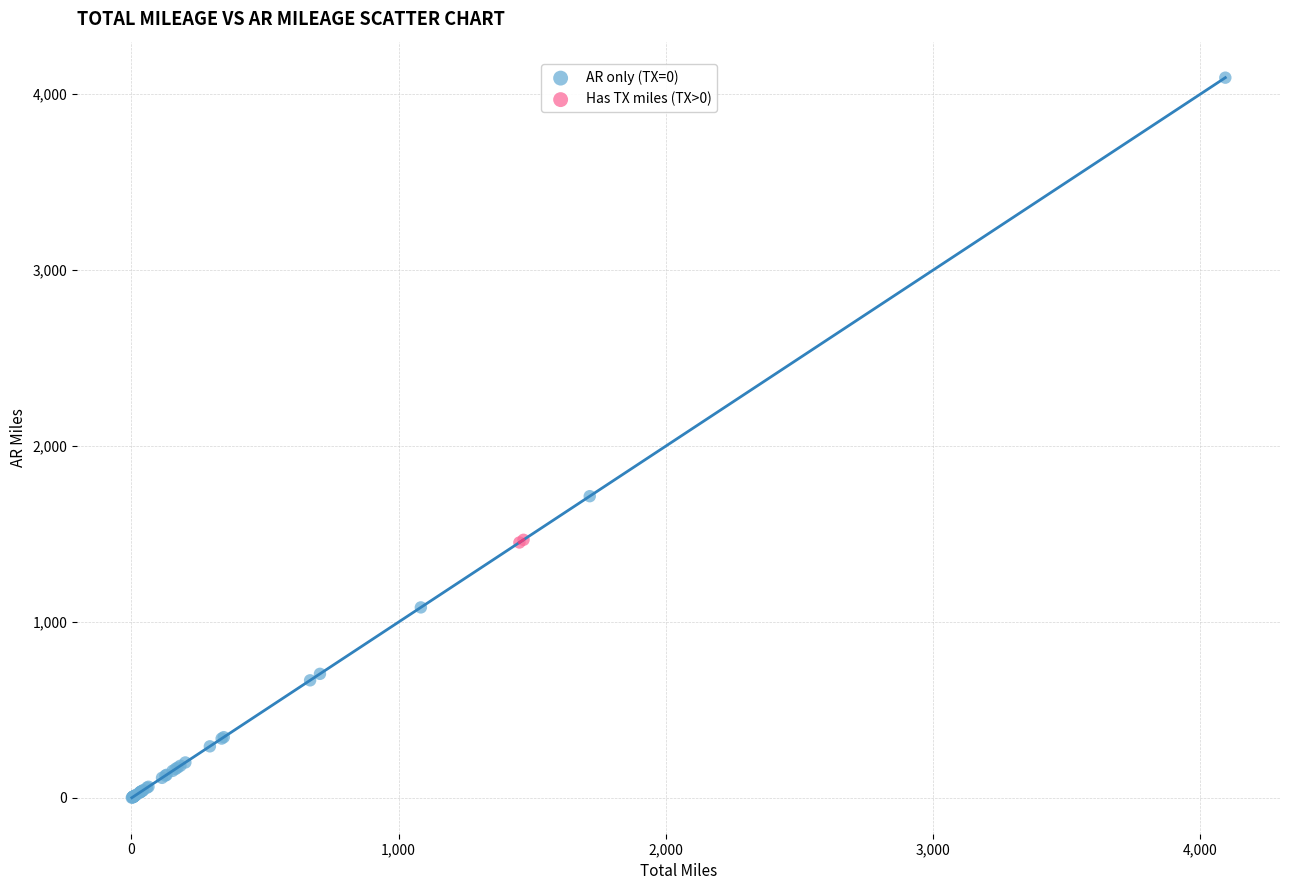

What are all the series names shown in the legend?

AR only (TX=0), Has TX miles (TX>0)